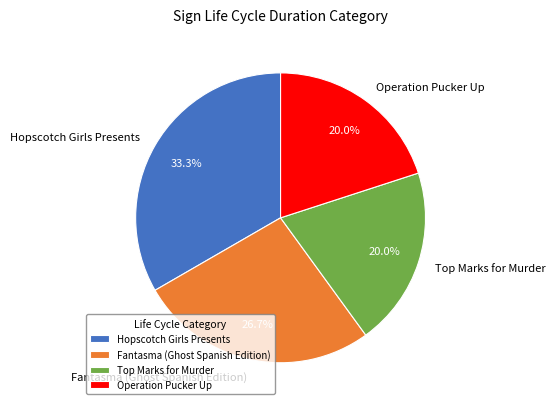

Is Hopscotch Girls Presents the majority of the pie?

No